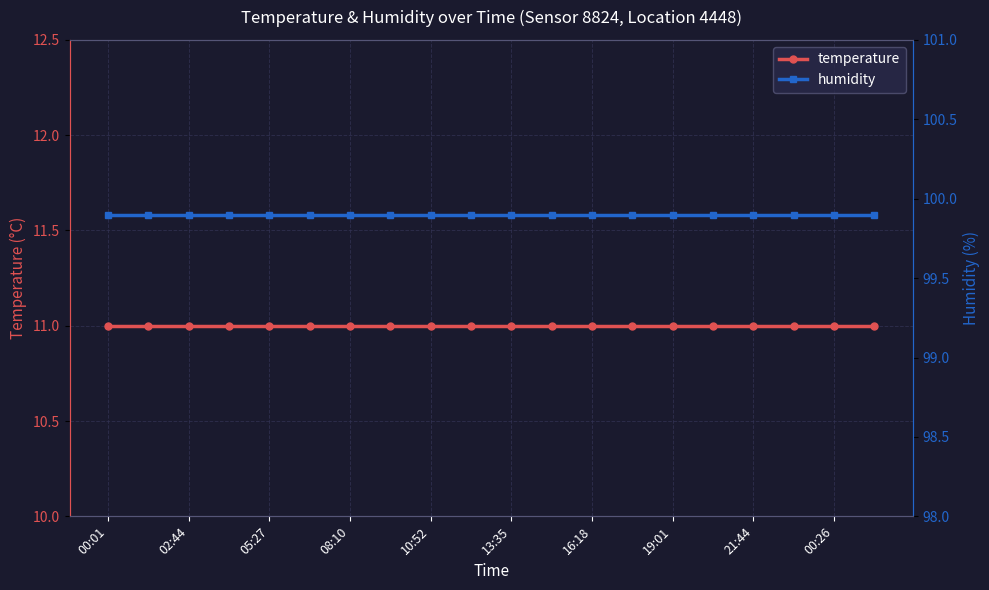

What is the smallest value displayed?

11.0